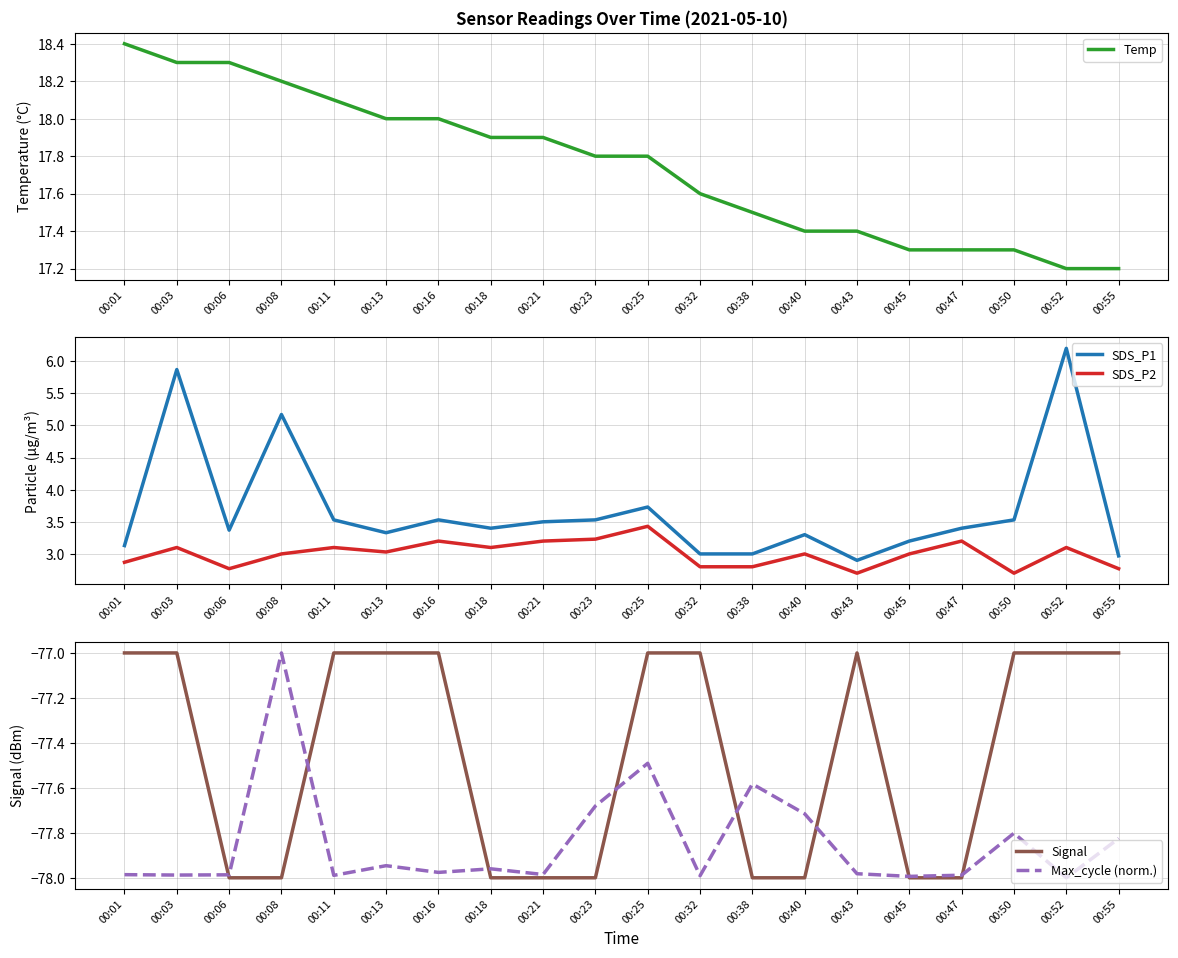

What is the minimum value for Max_cycle (norm.)?

-78.0